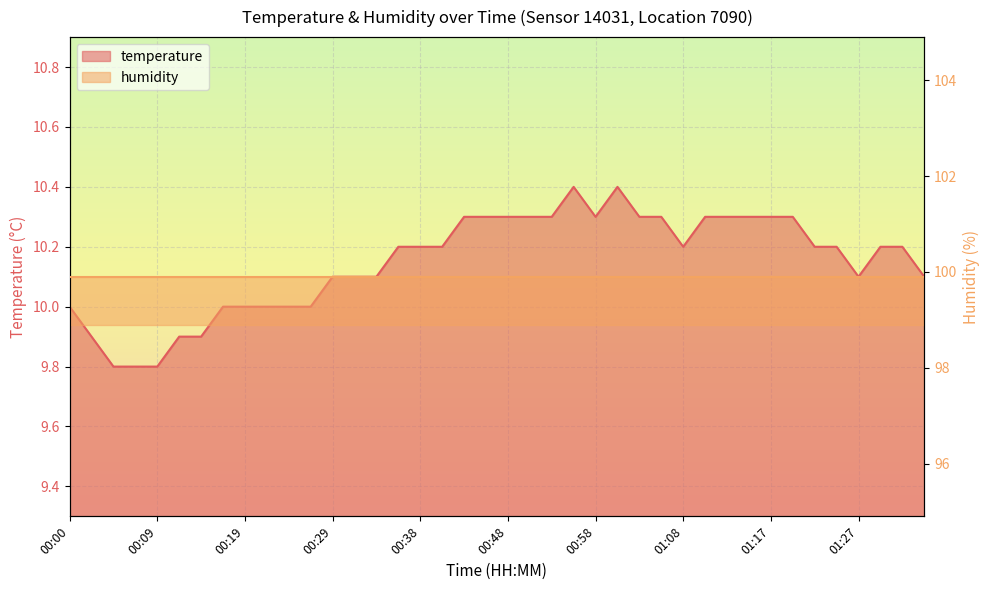

At which category does the data reach its first local peak?

00:56